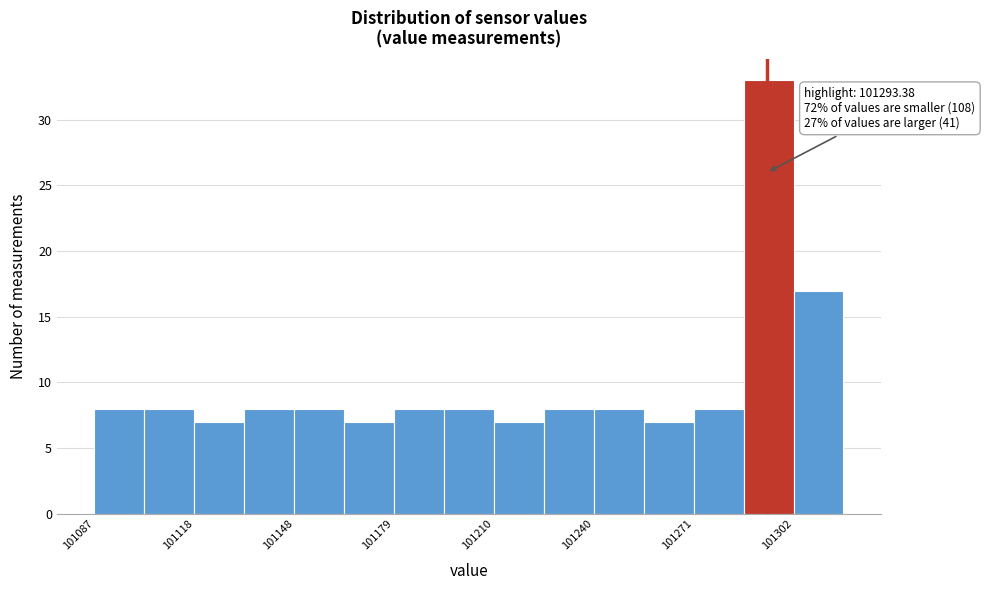

Around what value on the x-axis is the tallest bar? Give the approximate position of its centre, as read against the axis.

101295